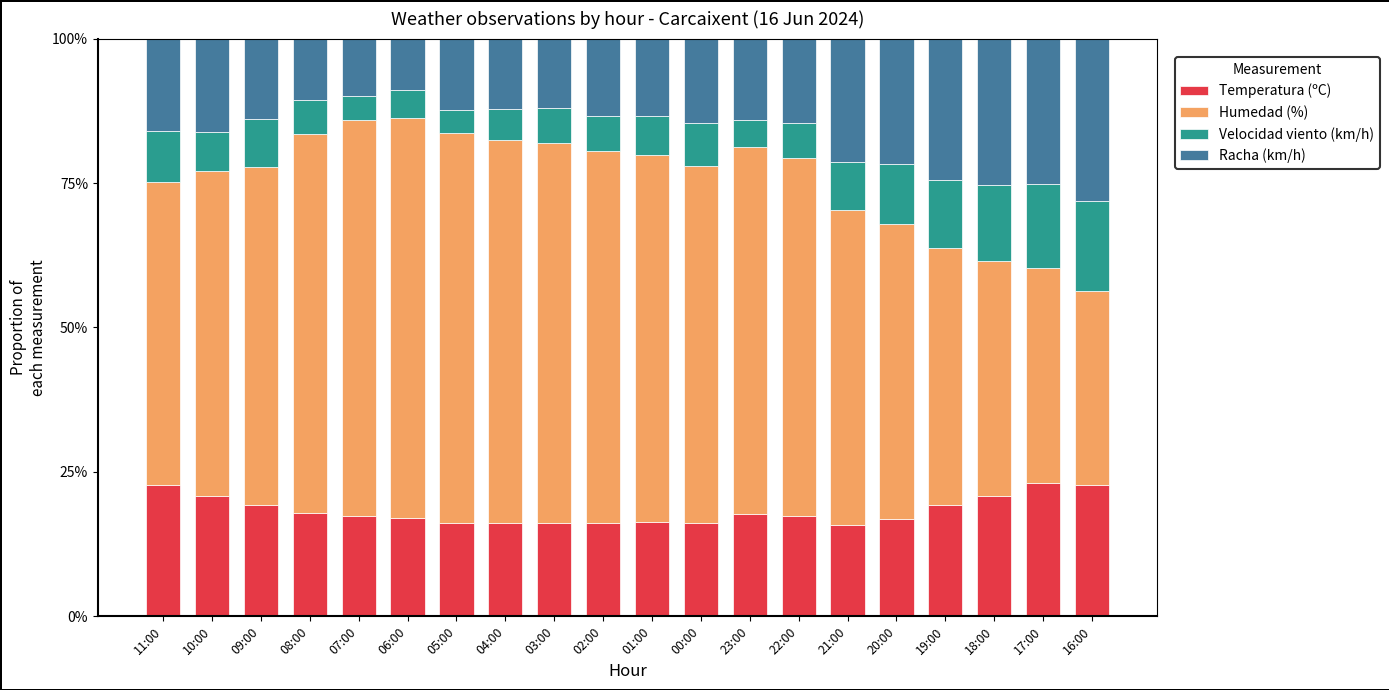

What is the highest value of the Temperatura (ºC) series?

23.1